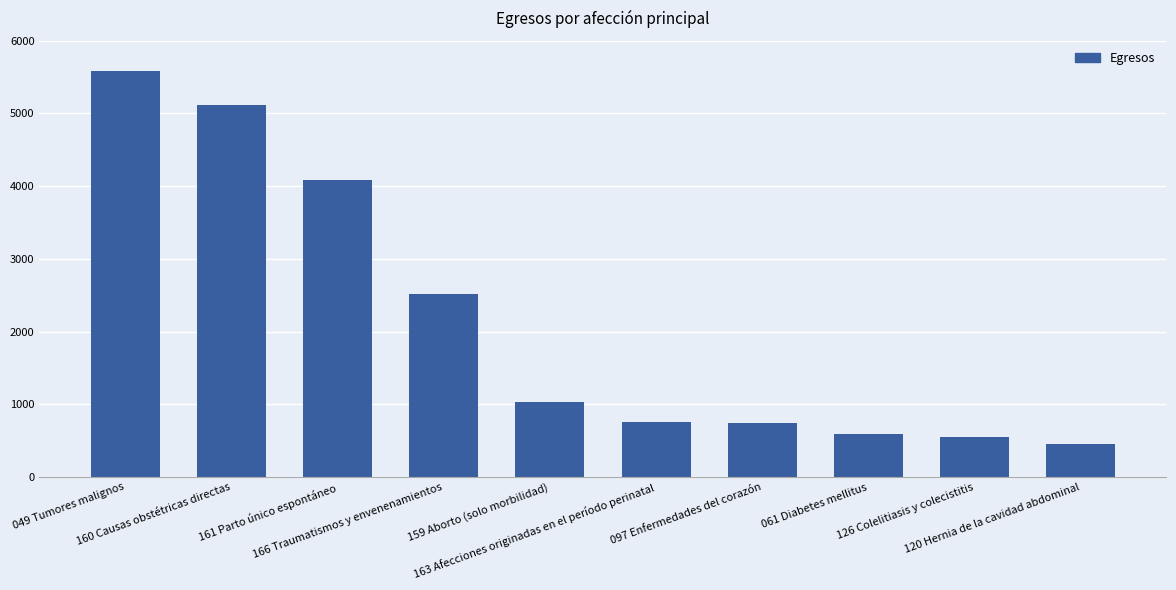

What is the minimum value shown in the chart?

460